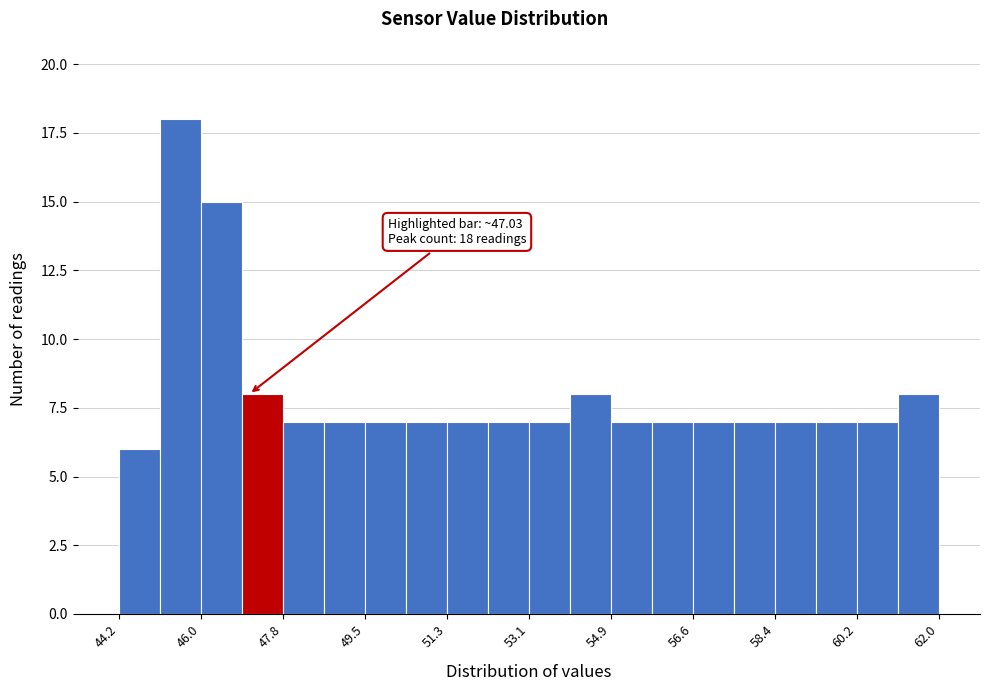

Which range on the x-axis has the tallest bar?

45.0 to 46.0